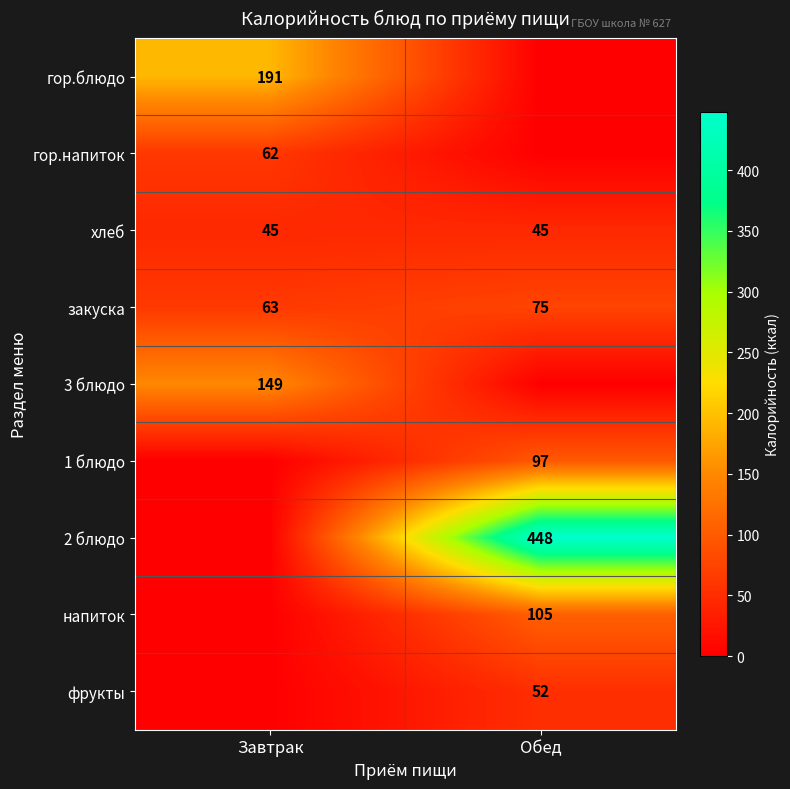

What is the sum of all закуска values?

138